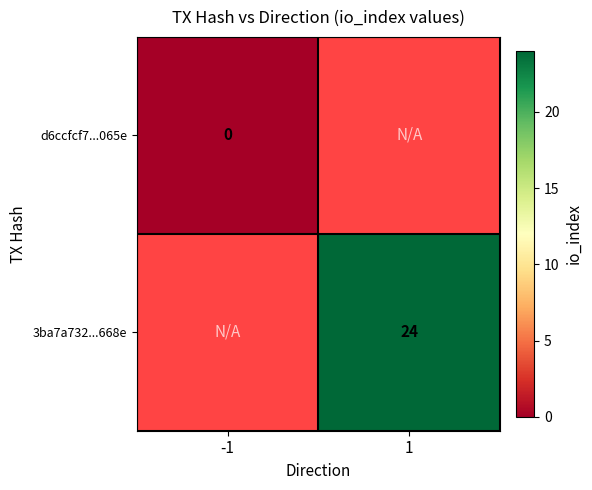

How many values in 3ba7a732...668e are above zero?

1